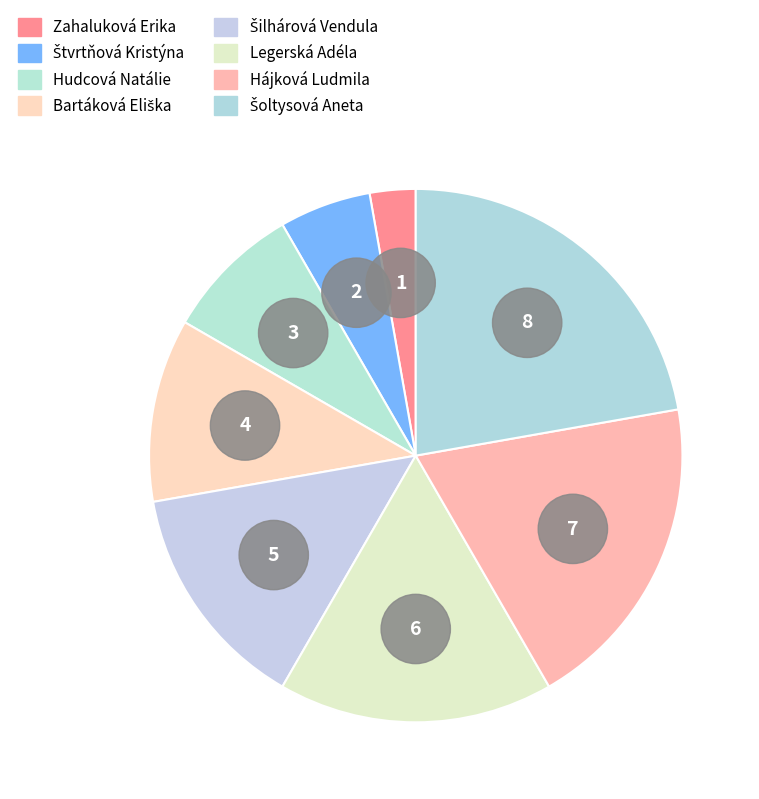

Is the sum of Štvrtňová Kristýna and Zahaluková Erika greater than half?

No